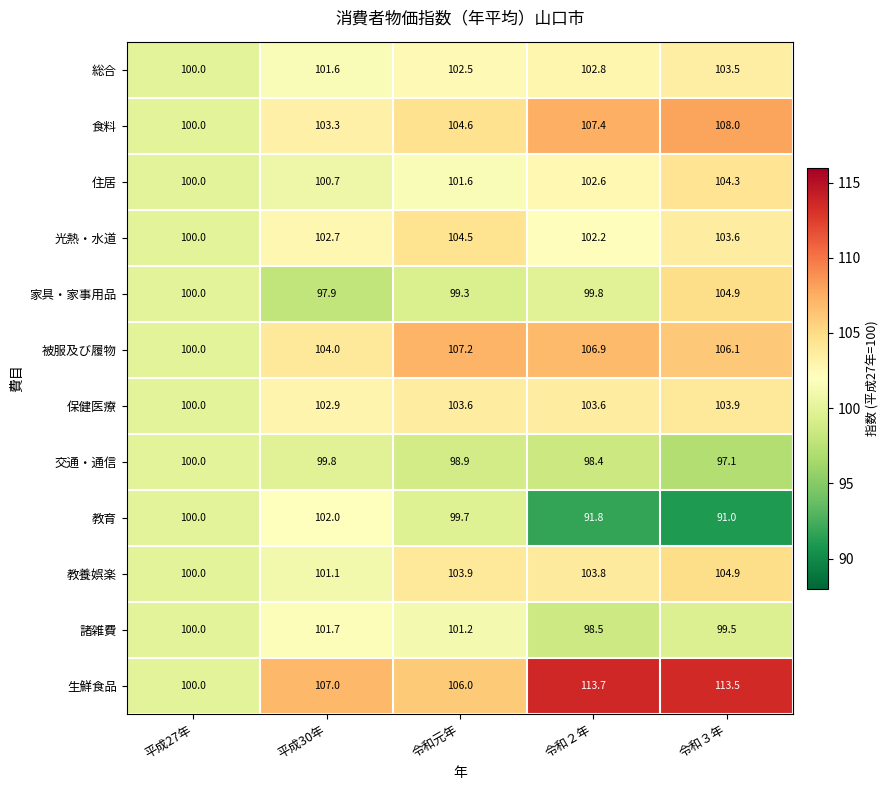

The 食料 series shows 108.0 at 令和３年. True or false?

True